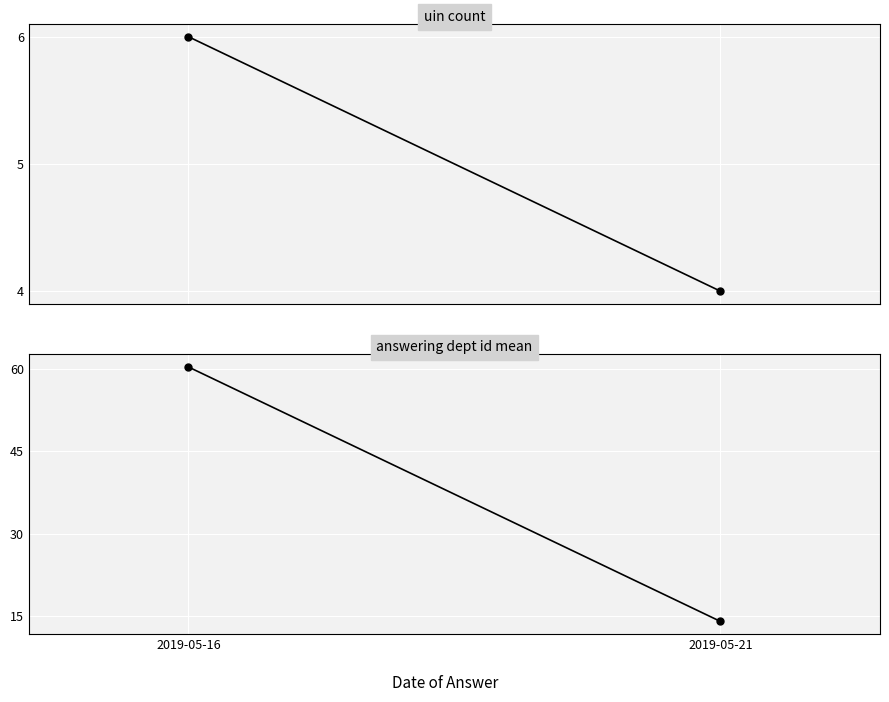

Is the value of answering dept id mean at 2019-05-21 greater than the value of uin count at 2019-05-21?

Yes